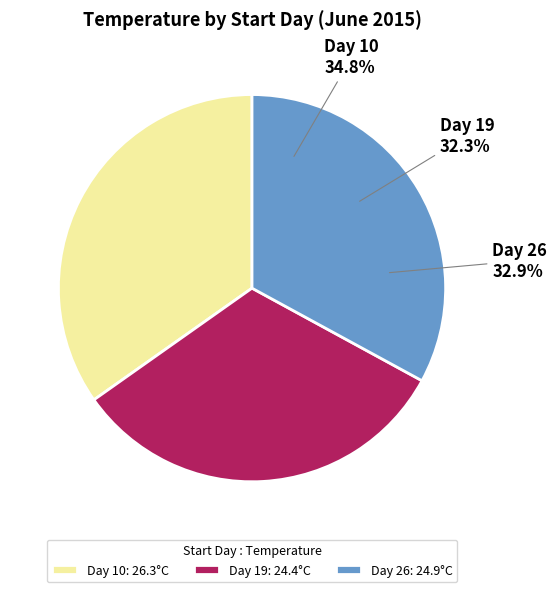

Between 10 and 26, which is larger?

10